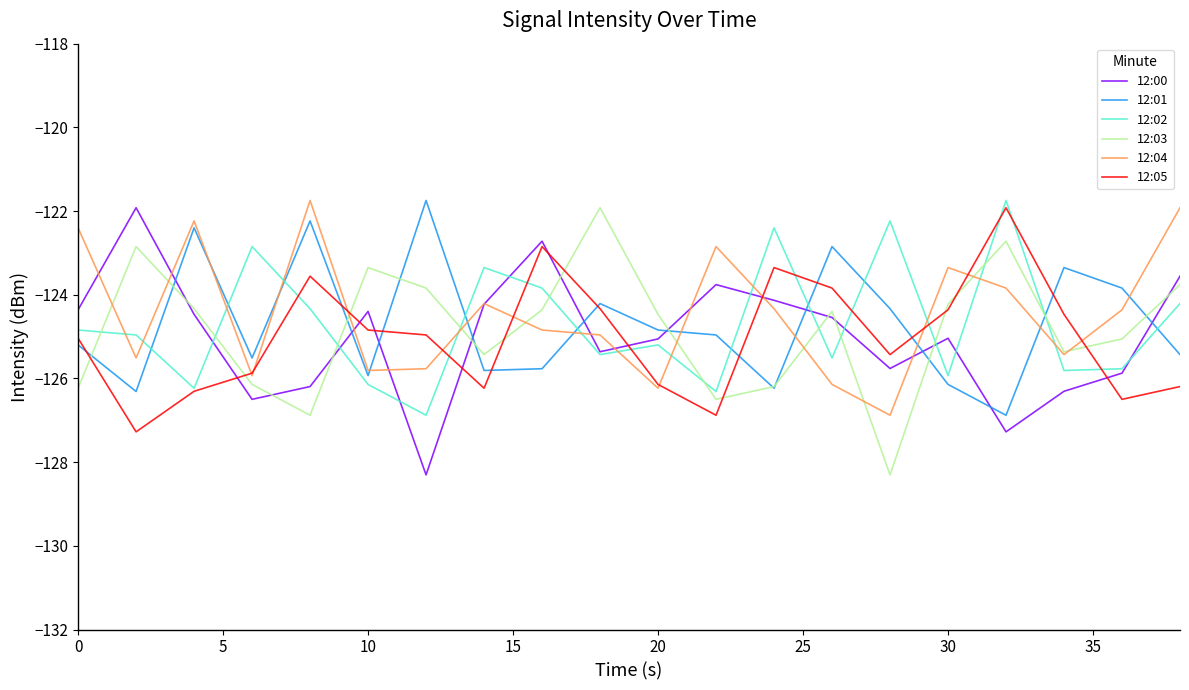

What is the average value of the 12:00 series?

-125.0